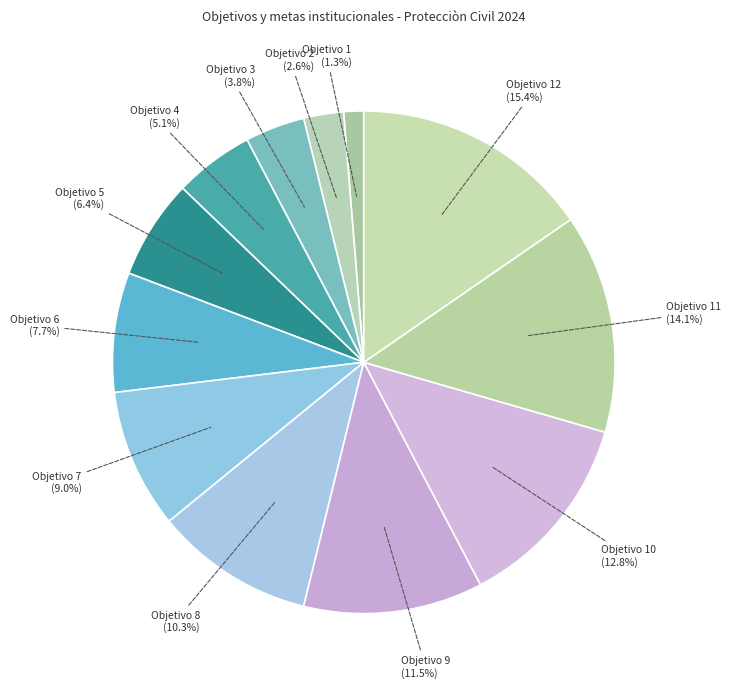

Rank the categories by value from highest to lowest.

Objetivo 12, Objetivo 11, Objetivo 10, Objetivo 9, Objetivo 8, Objetivo 7, Objetivo 6, Objetivo 5, Objetivo 4, Objetivo 3, Objetivo 2, Objetivo 1